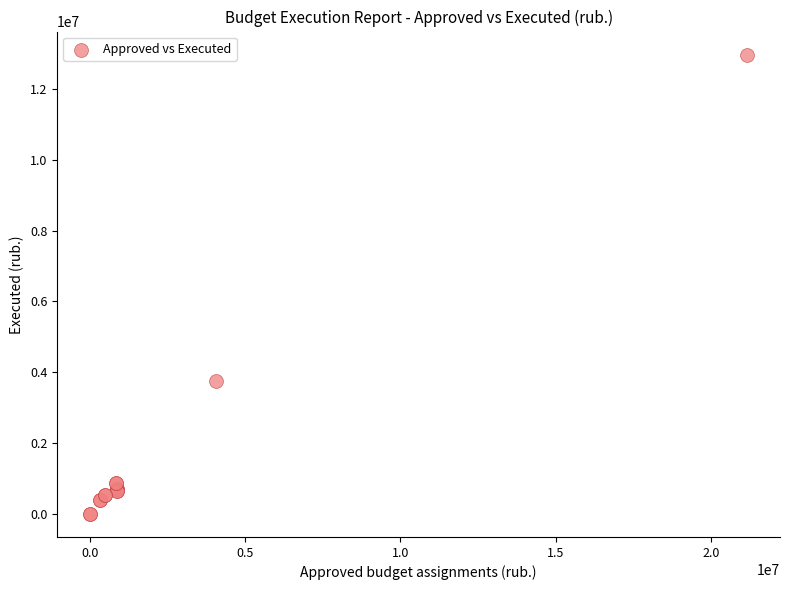

What Y value in the scatter plot is closest to 6485021?

3742262.5